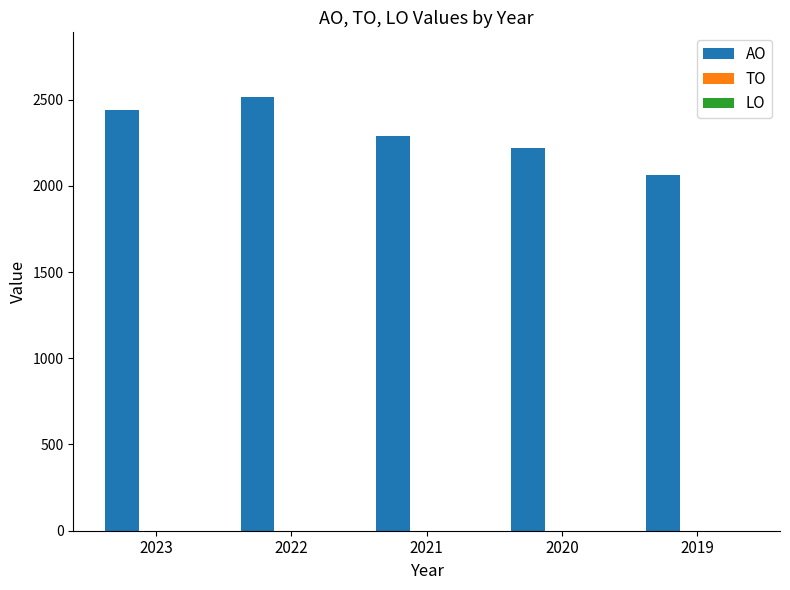

What is the change in value from 2022 to 2021?

-226